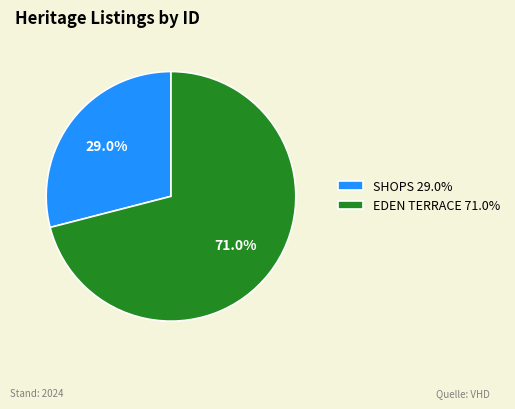

What percentage is the EDEN TERRACE slice, to the nearest percent?

71%